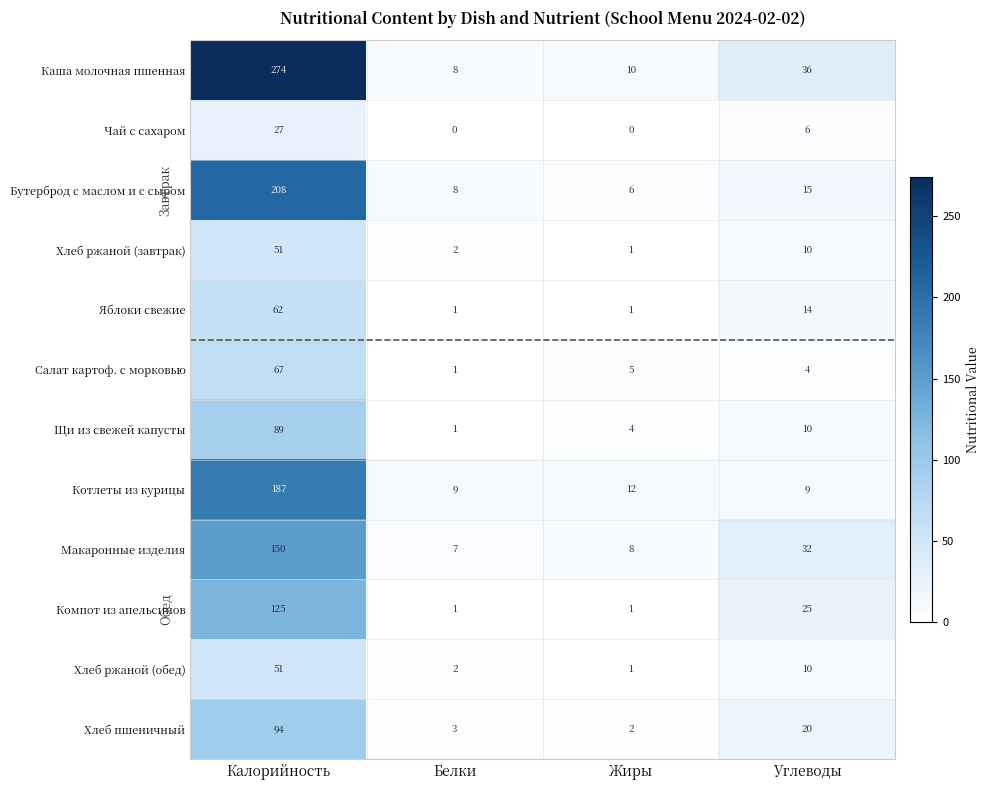

True or false: Хлеб ржаной (обед) has a value of 14 at Углеводы.

False